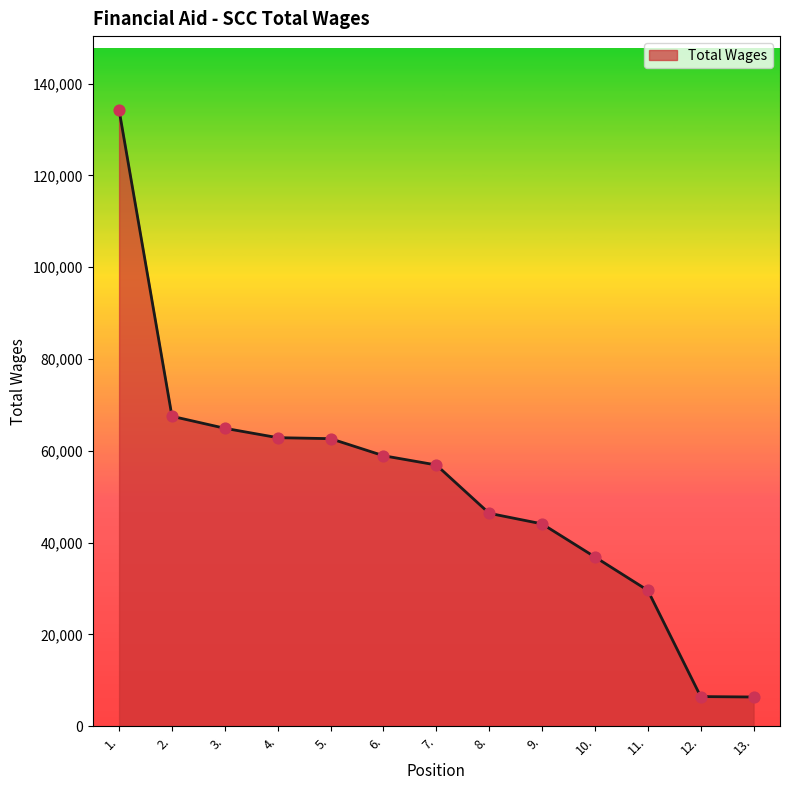

Between 9. and 5., which is larger?

5.